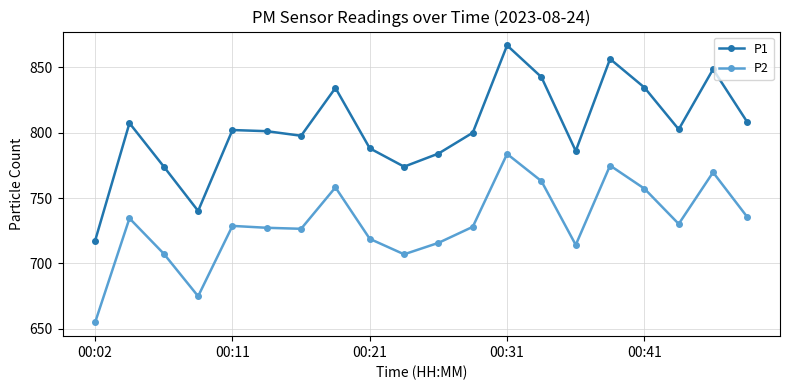

True or false: P1 and P2 cross at least once.

False